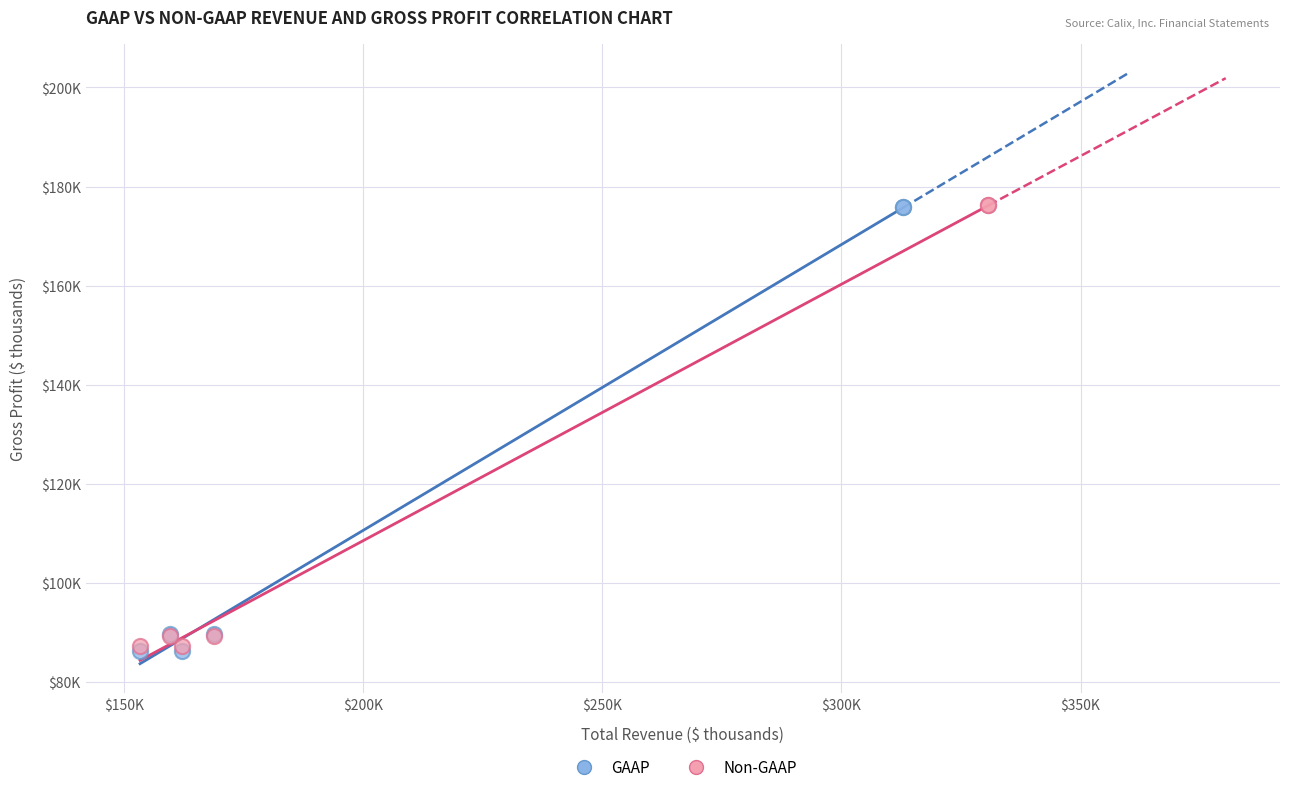

What are all the series names shown in the legend?

GAAP, Non-GAAP